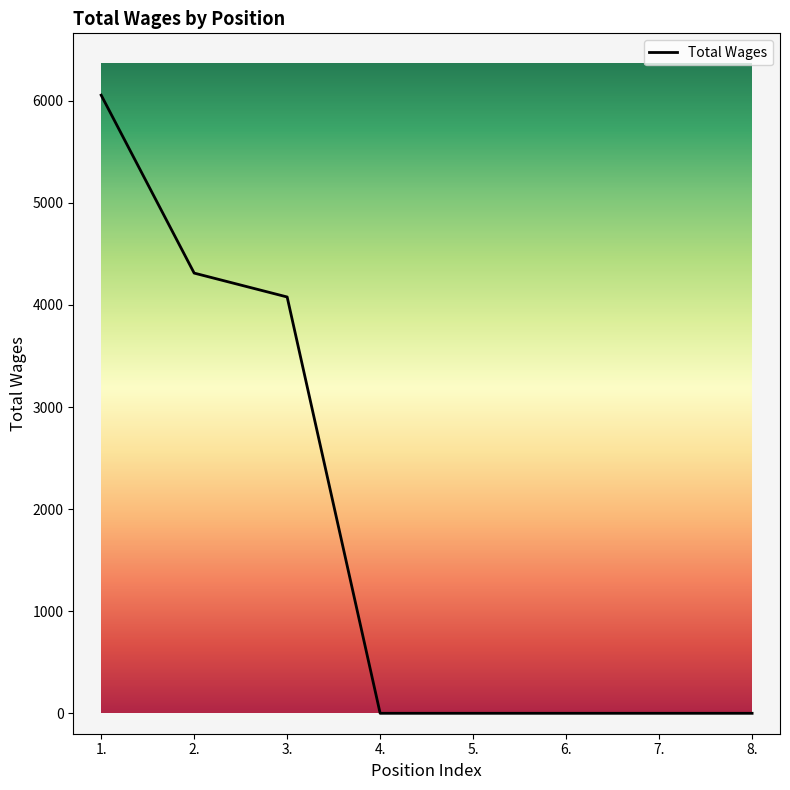

Is it true that the value at 8. is 3797?

False